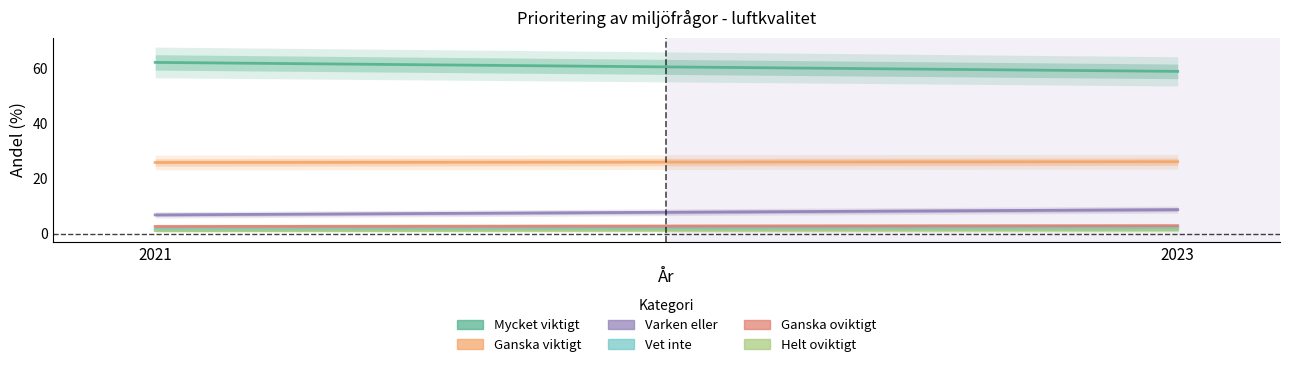

At 2023, list the series in order from smallest to largest.

Helt oviktigt, Vet inte, Ganska oviktigt, Varken eller, Ganska viktigt, Mycket viktigt